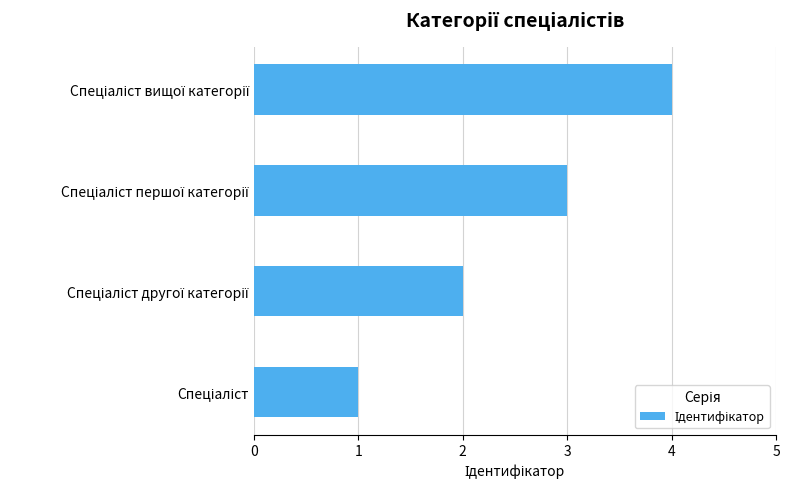

How many distinct data groups are displayed?

1